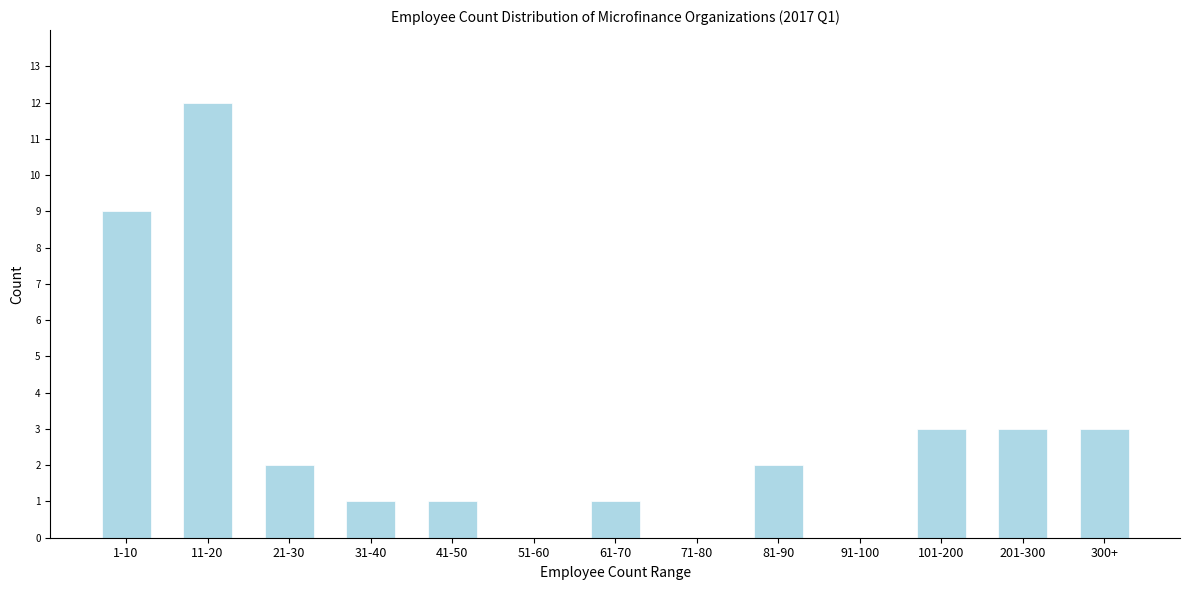

Reading left to right, extract all data points from this chart.

1-10=9	11-20=12	21-30=2	31-40=1	41-50=1	51-60=0	61-70=1	71-80=0	81-90=2	91-100=0	101-200=3	201-300=3	300+=3